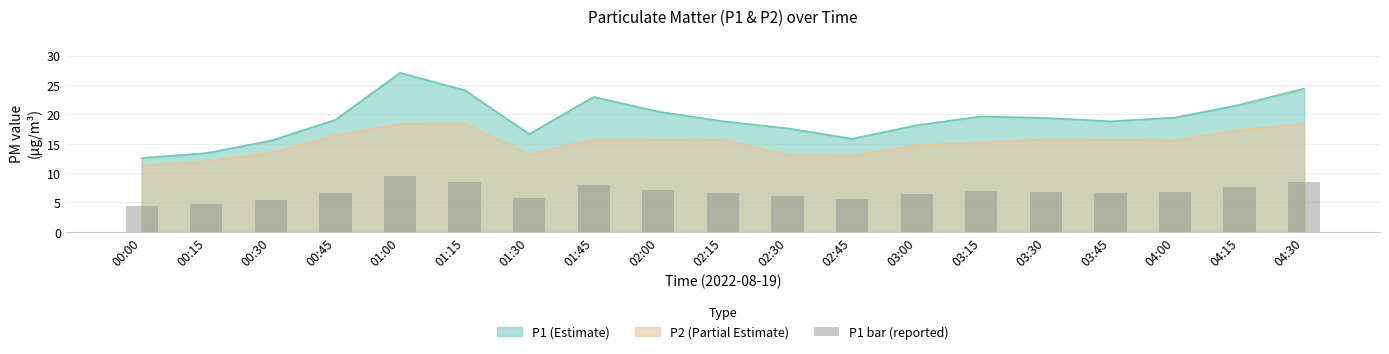

What value does the data have at 02:45?

5.5